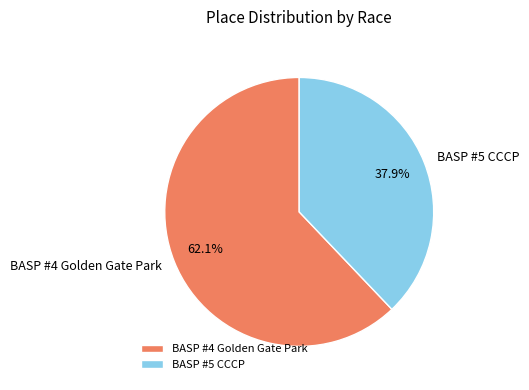

What is the largest slice in the pie chart?

BASP #4 Golden Gate Park